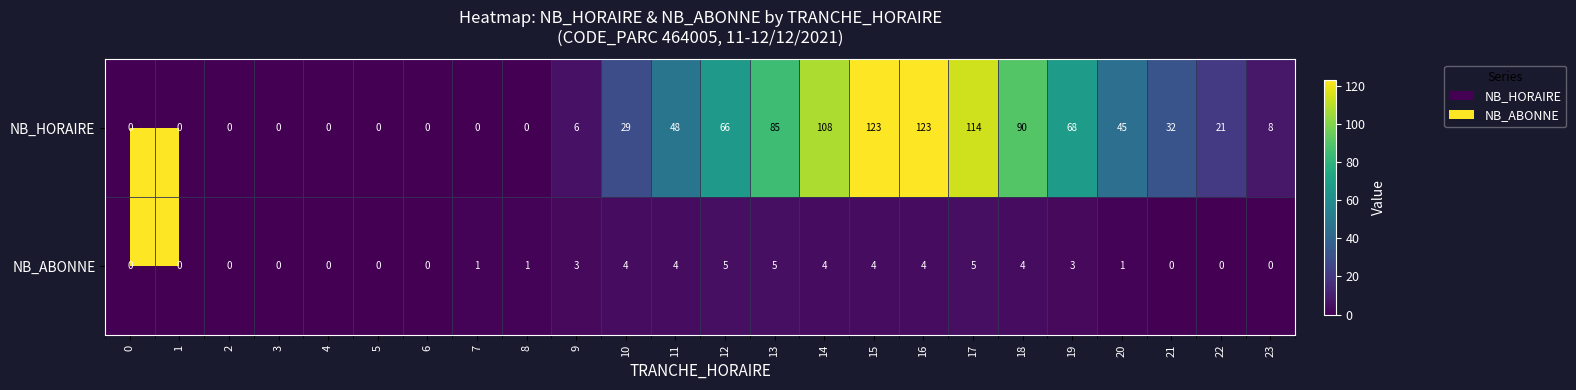

List the series in order of their overall mean, lowest first.

NB_ABONNE, NB_HORAIRE